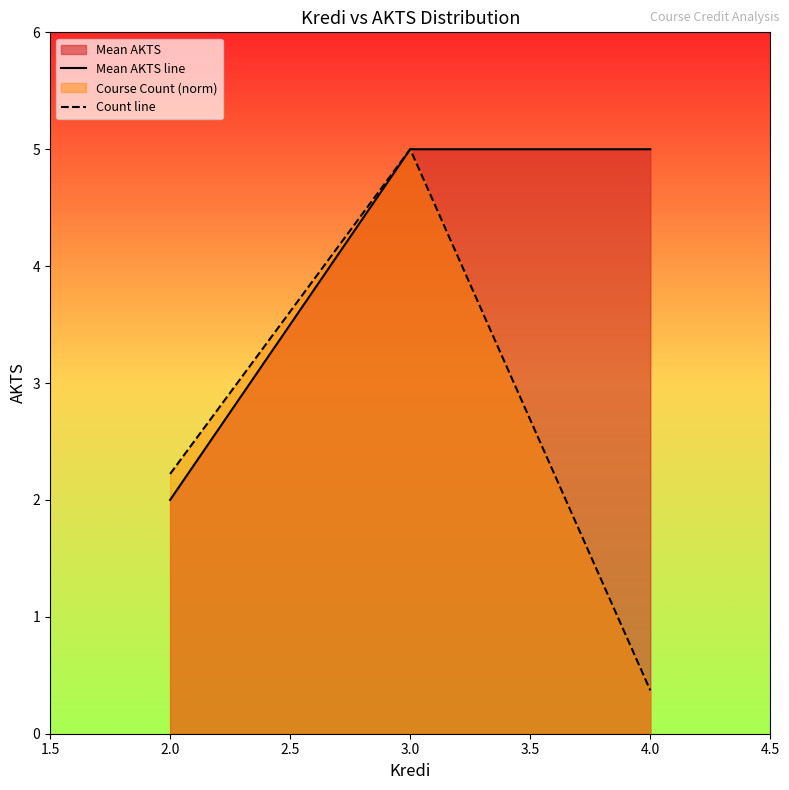

What position from the left is 4.0?

3